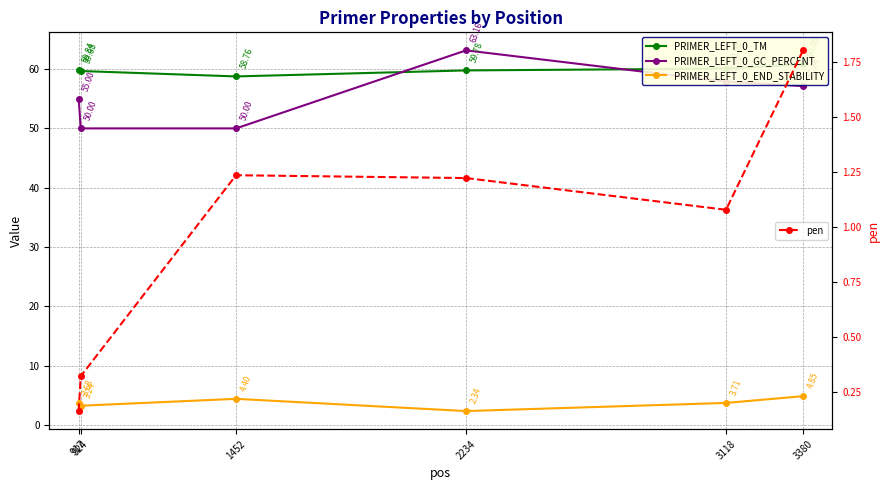

What is the value of the PRIMER_LEFT_0_END_STABILITY point at the 5th from the left?

3.7